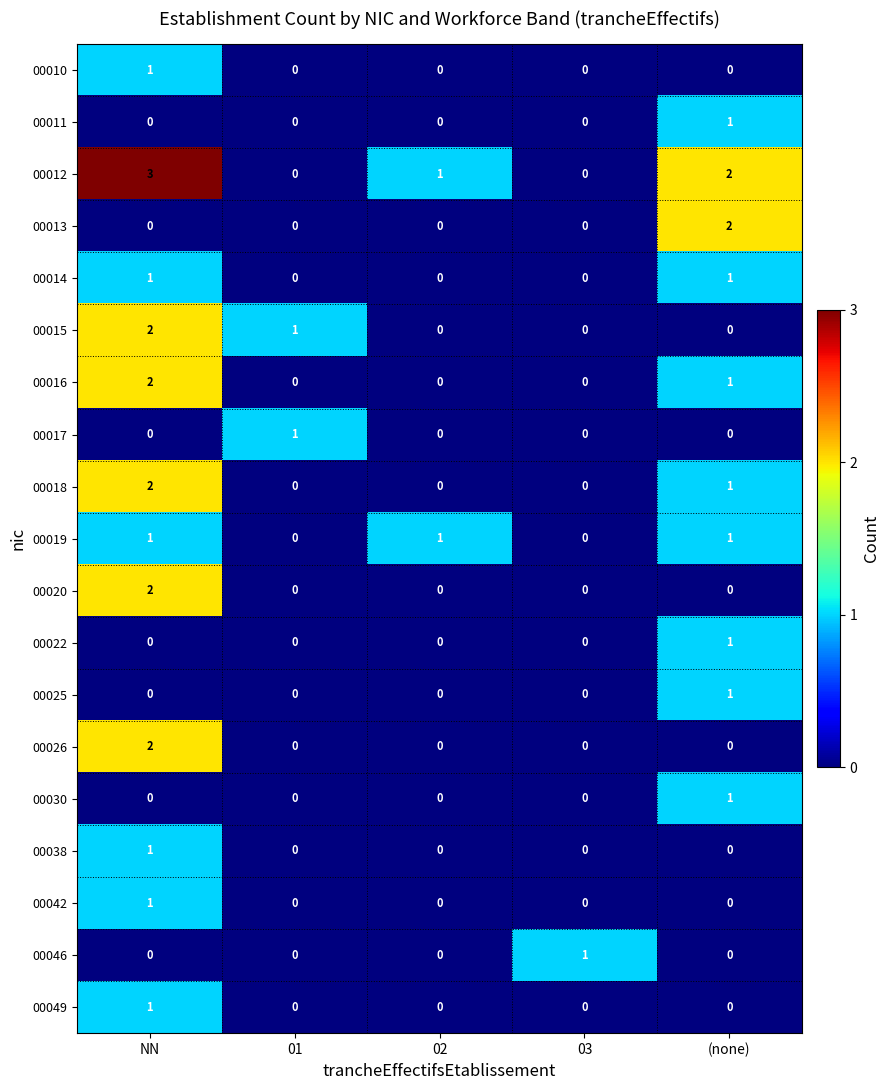

Is it true that 00010 equals 0 at (none)?

True